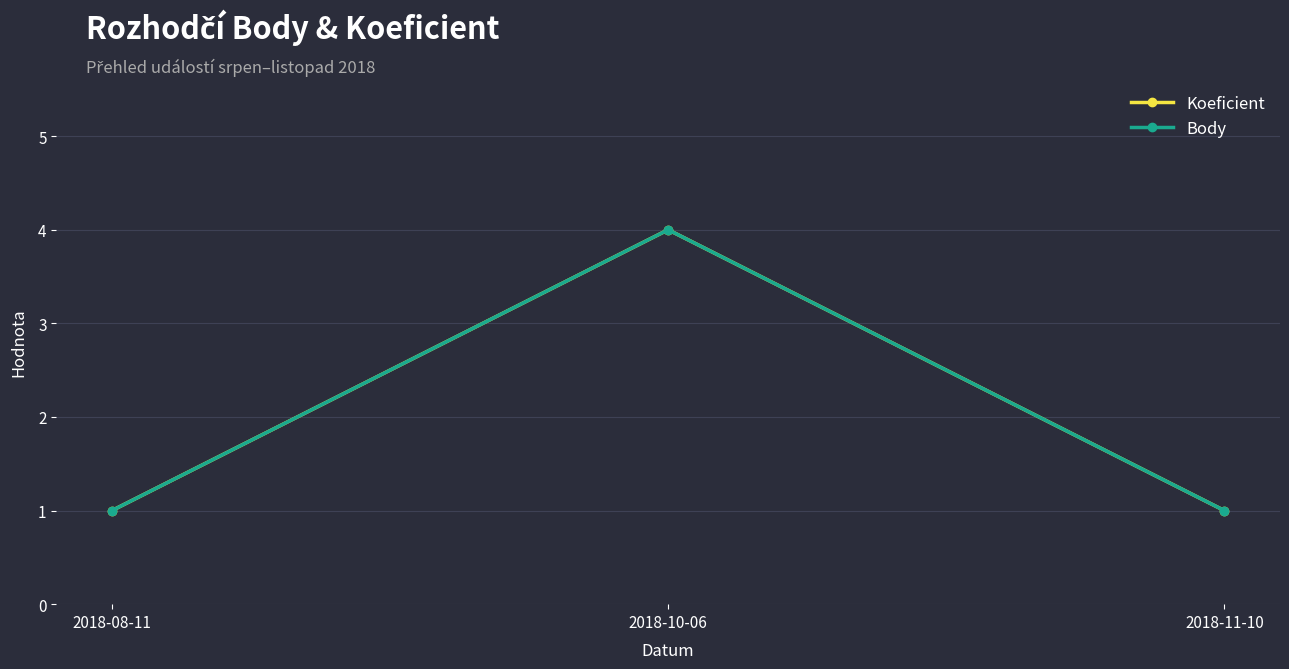

Is this an area chart (filled region under the line)?

No